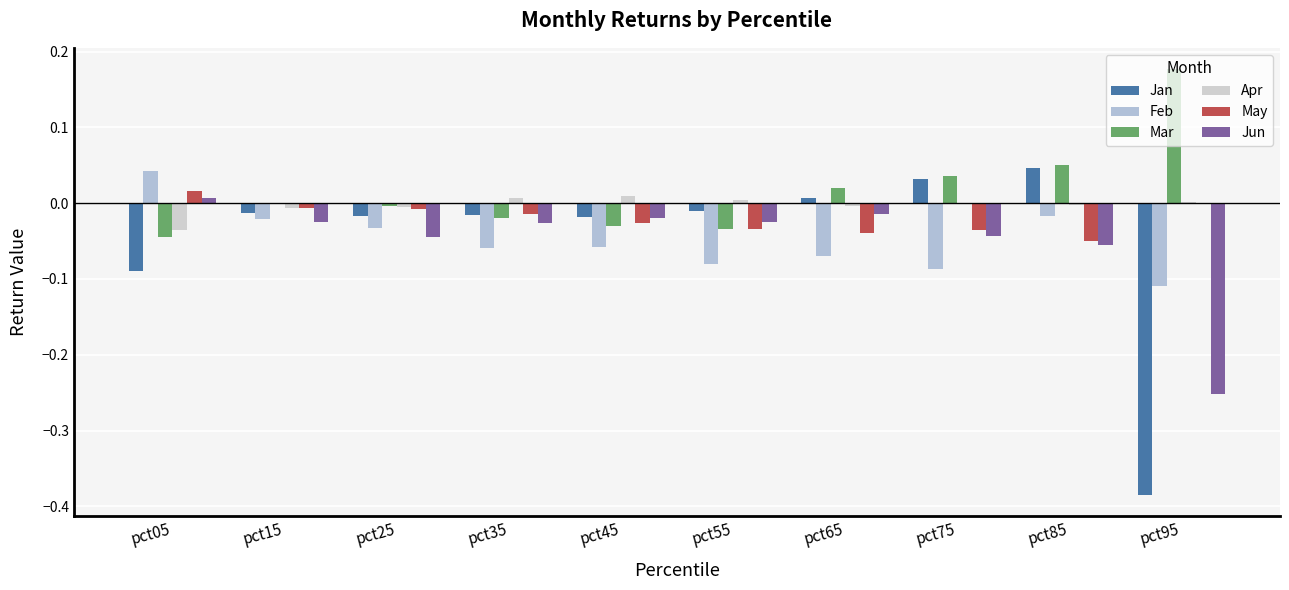

The Mar series shows -0.0 at pct35. True or false?

False